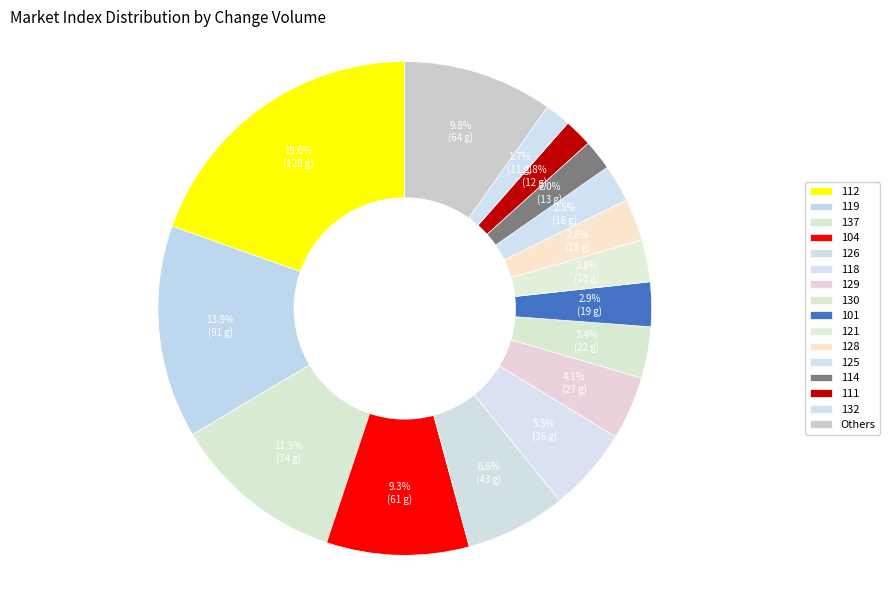

How many slices are in this pie chart?

16